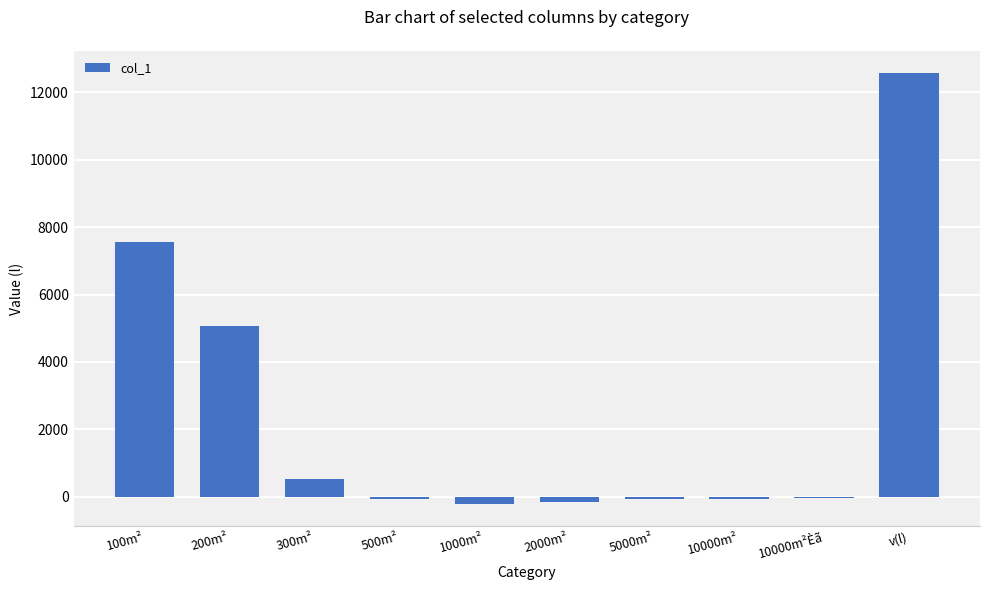

What is the greatest value displayed?

12583